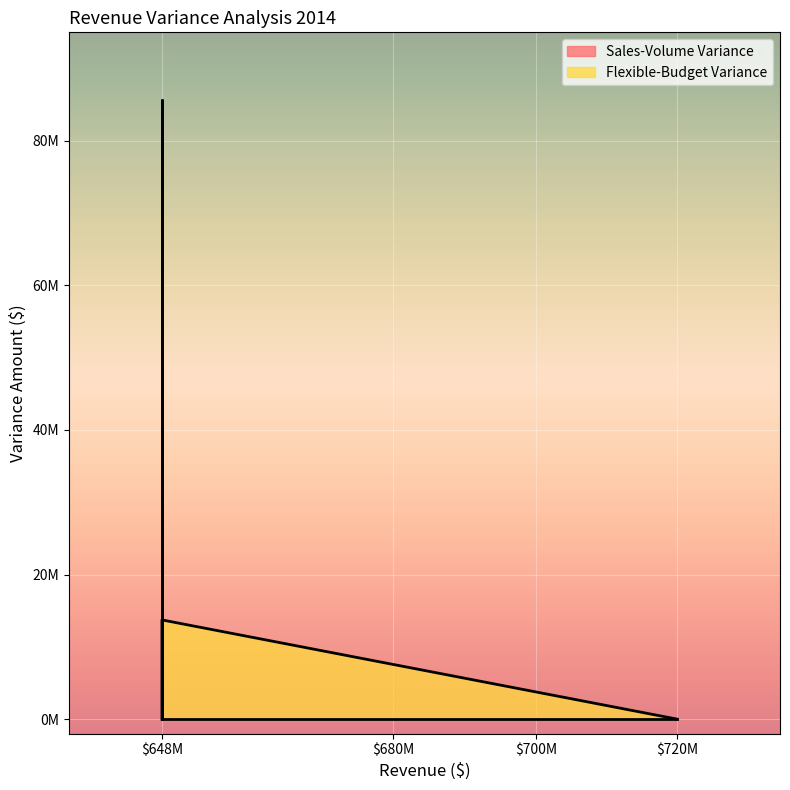

List the series in order of their overall mean, highest first.

Sales-Volume Variance, Flexible-Budget Variance